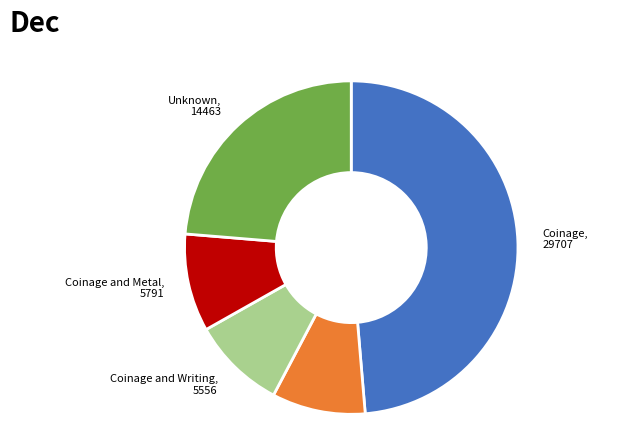

Is there any slice that represents more than half of the pie?

No